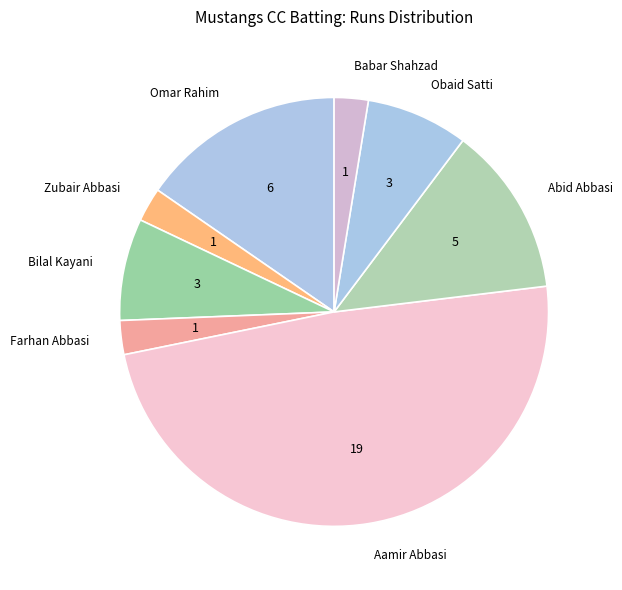

Count the number of slices in the pie.

8